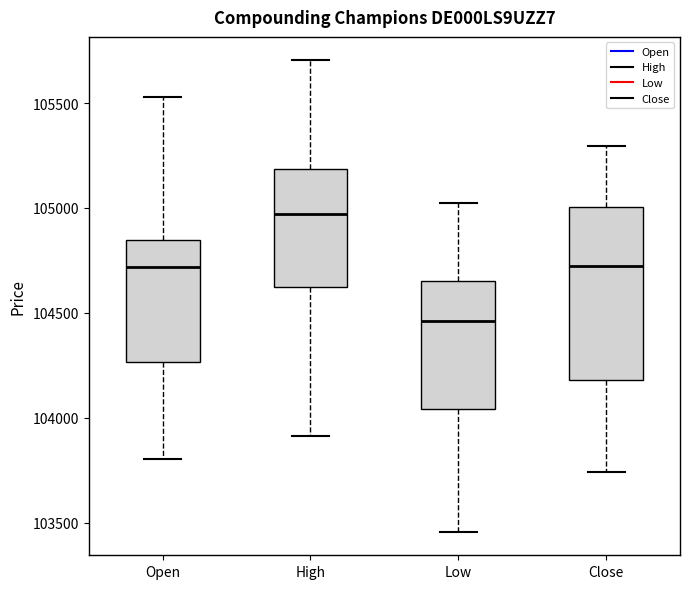

Which box has the highest median line?

High